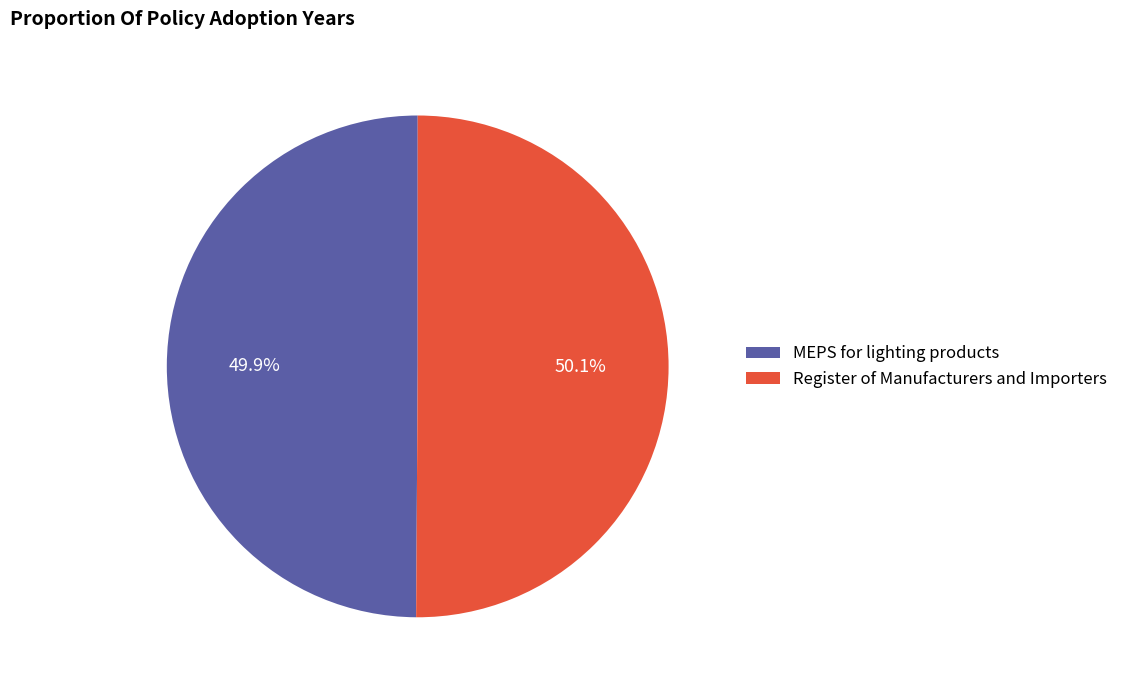

How much of the chart is everything except Register of Manufacturers and Importers?

49.9%